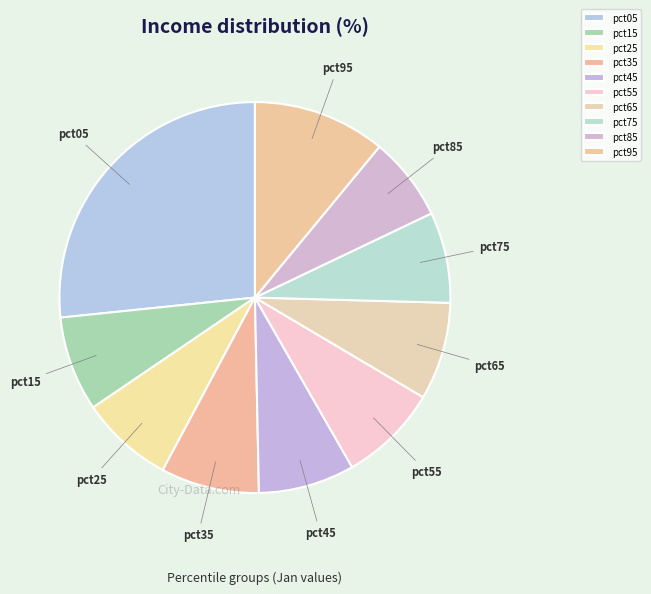

How many slices are in this pie chart?

10